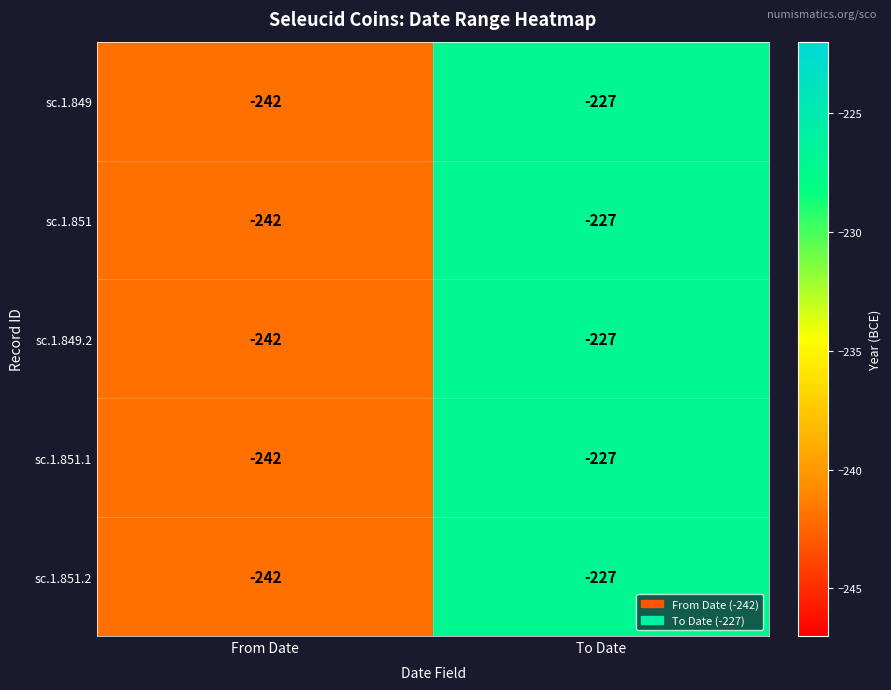

What is the total value across all series at From Date?

-1210